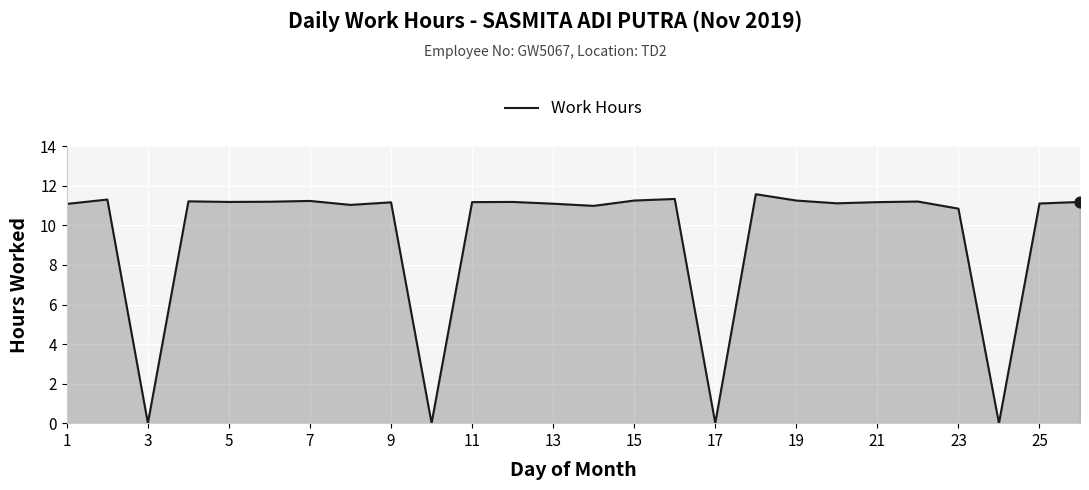

What is the maximum value shown in the chart?

11.6